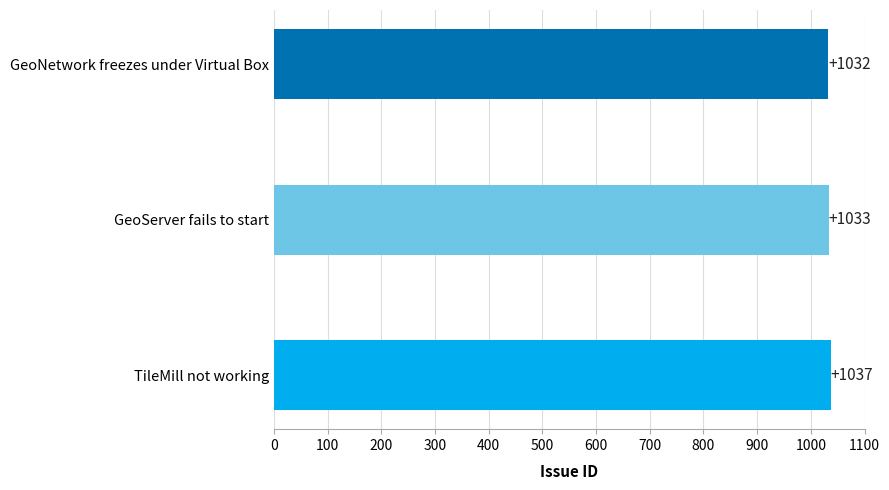

Where is the data nearest to the value 1034?

GeoServer fails to start